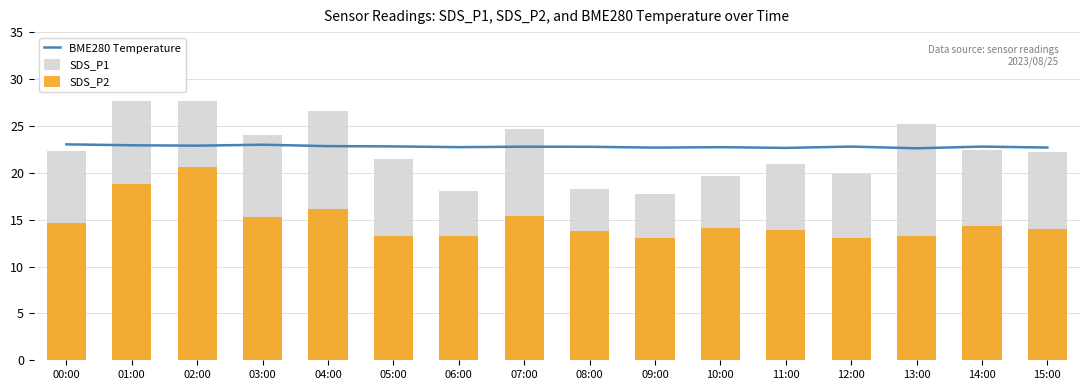

What is the label of the 4th bar from the right?

12:00